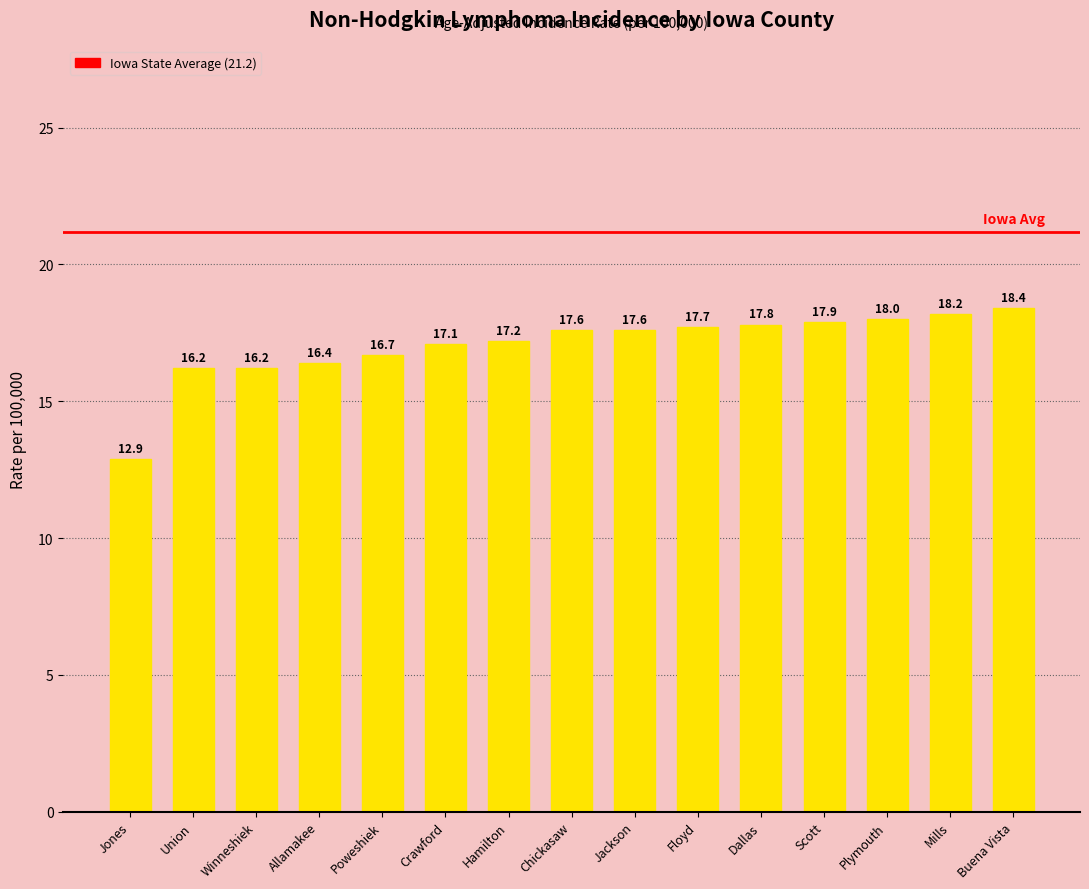

What is the value of the 6th bar from the left?

17.1